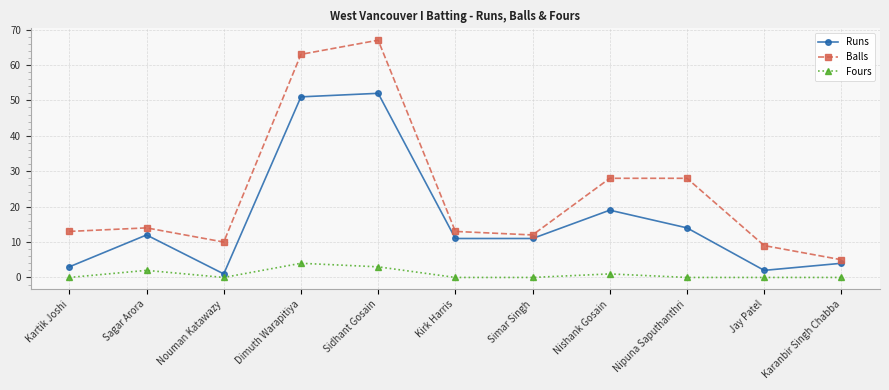

List the series in order of their overall mean, highest first.

Balls, Runs, Fours